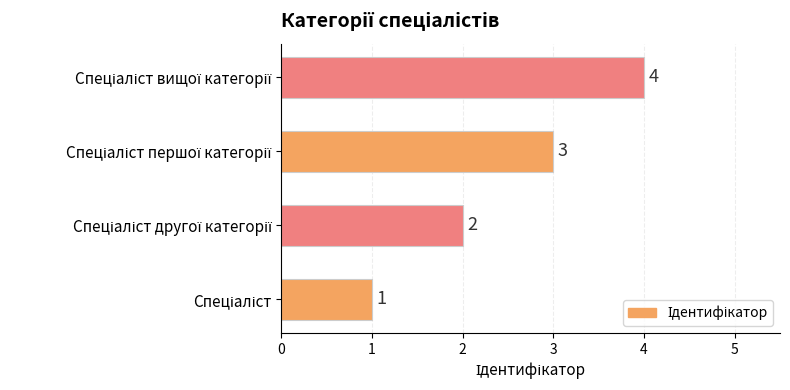

What is the greatest value displayed?

4